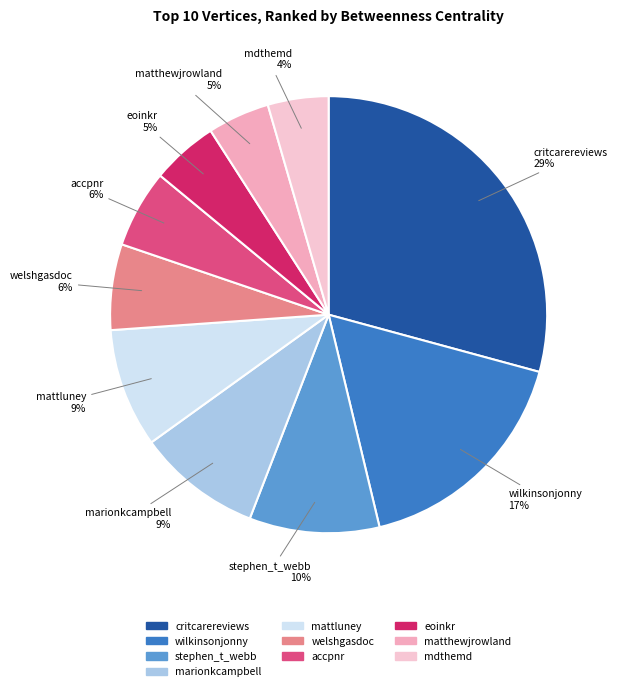

Does mattluney account for over 50% of the chart?

No